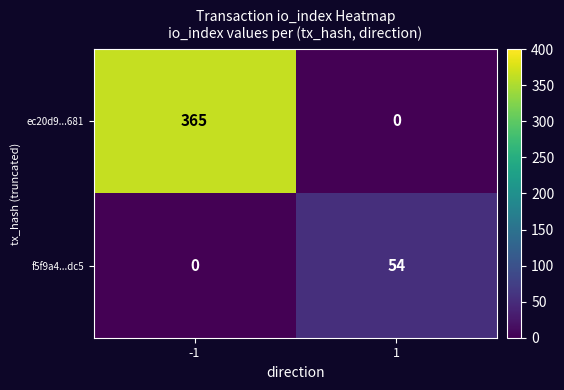

What is the difference between the highest and lowest values at 1?

54